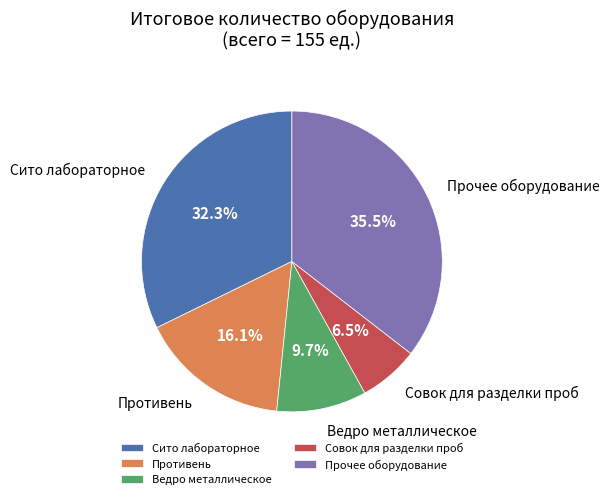

Between Ведро металлическое and Совок для разделки проб, which is larger?

Ведро металлическое